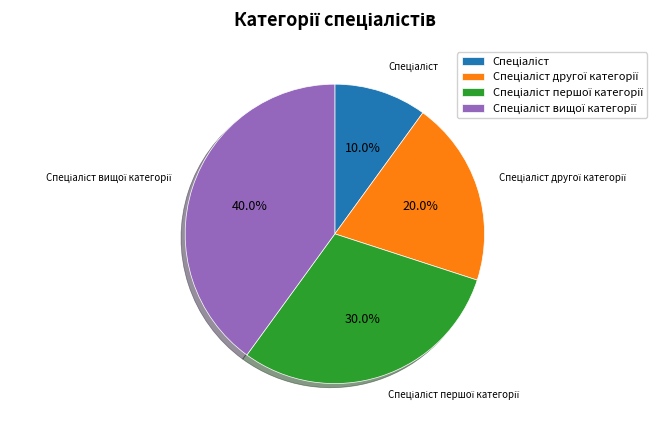

How many segments does this pie chart have?

4